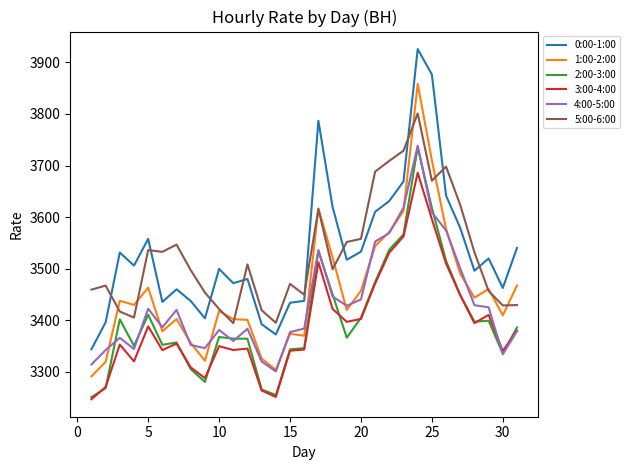

Which series has the widest spread of values?

0:00-1:00